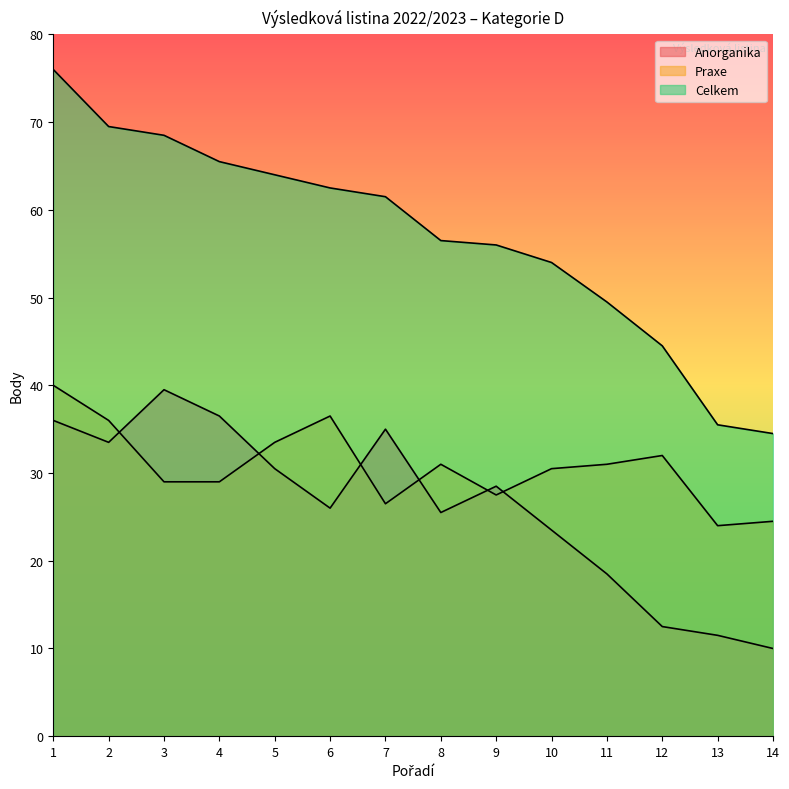

The Anorganika series shows 36.5 at 4. True or false?

True